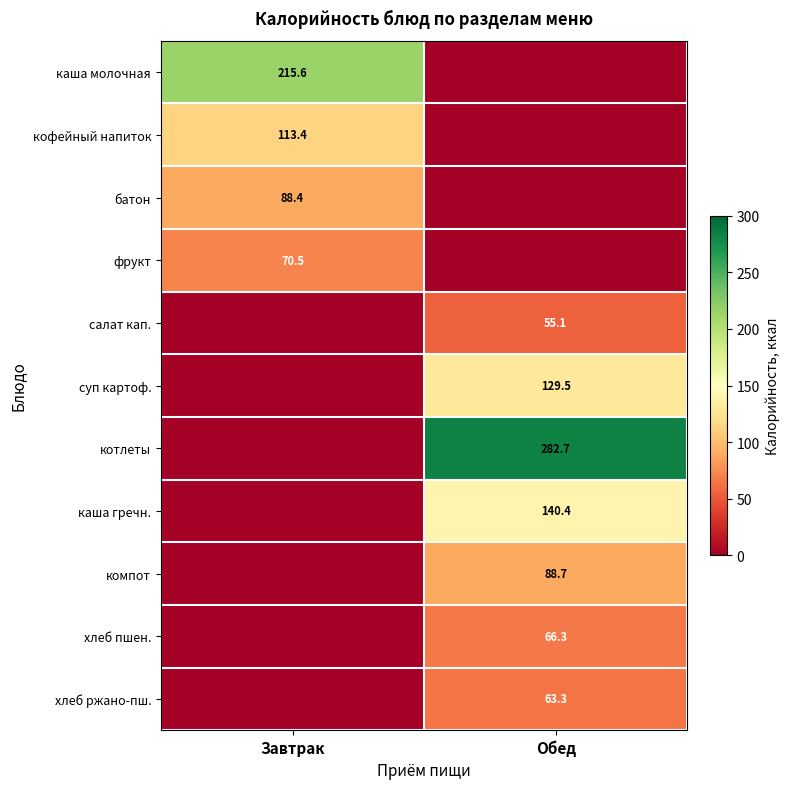

What is the total value across all series at Завтрак?

487.9